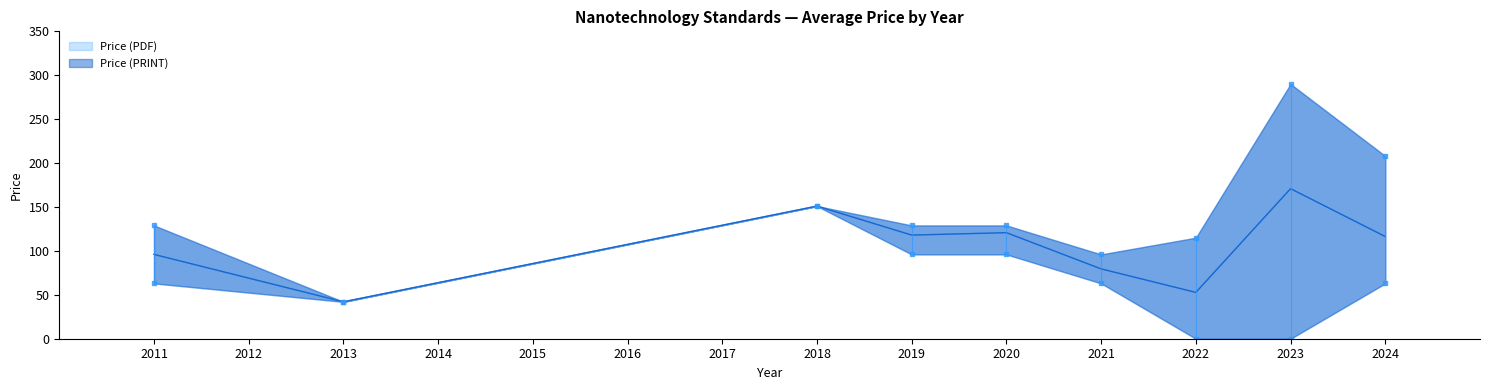

Rank the series by their maximum value, from highest to lowest.

Price (PDF), Price (PRINT)